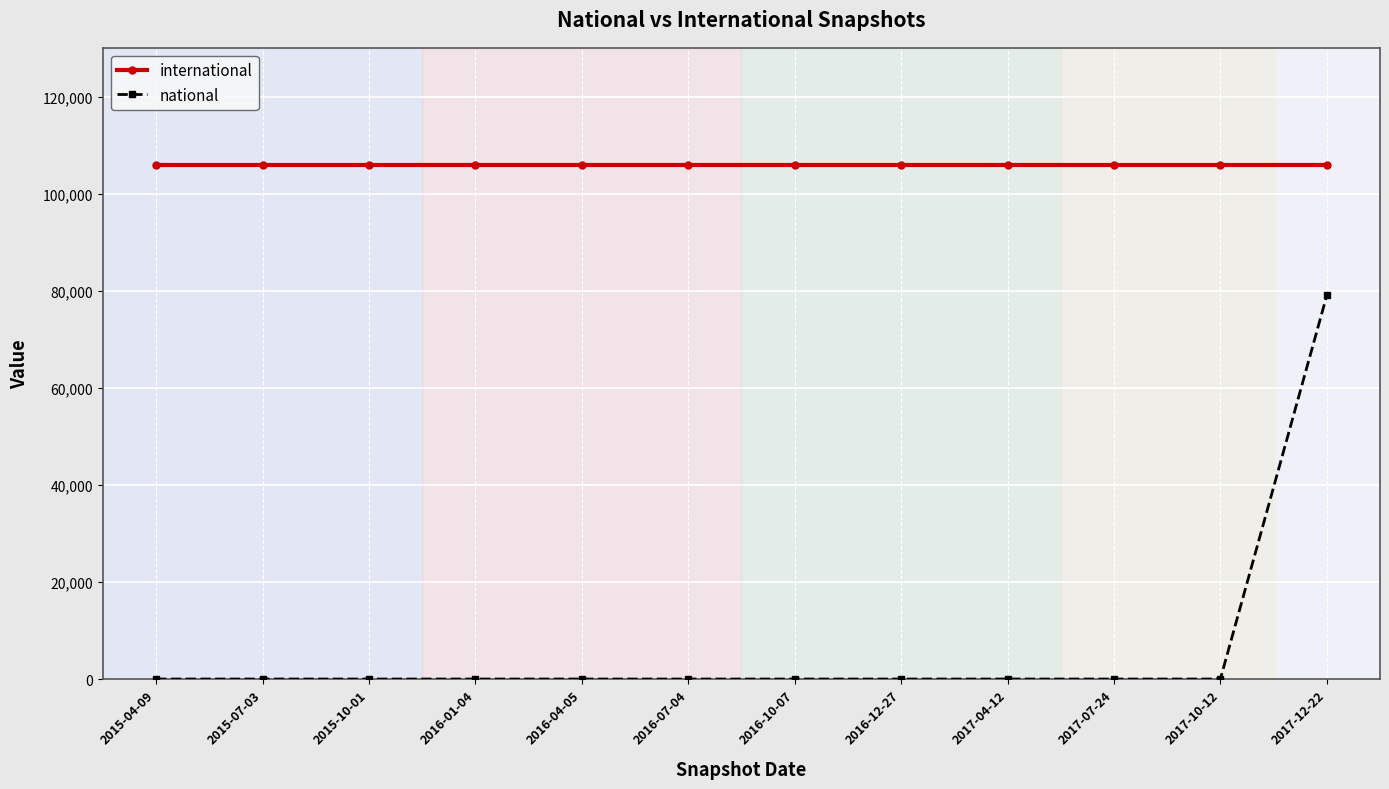

What is the maximum value shown in the chart?

105962